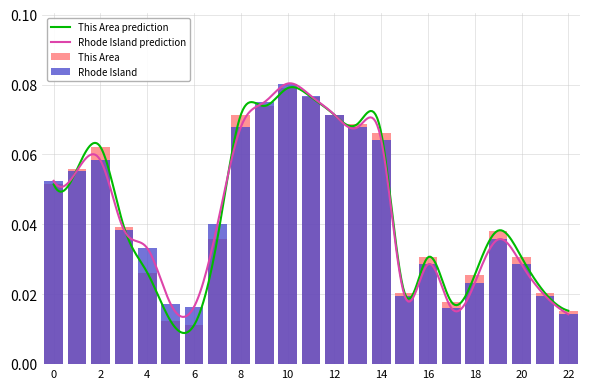

The Rhode Island series shows 0.1 at 12. True or false?

False